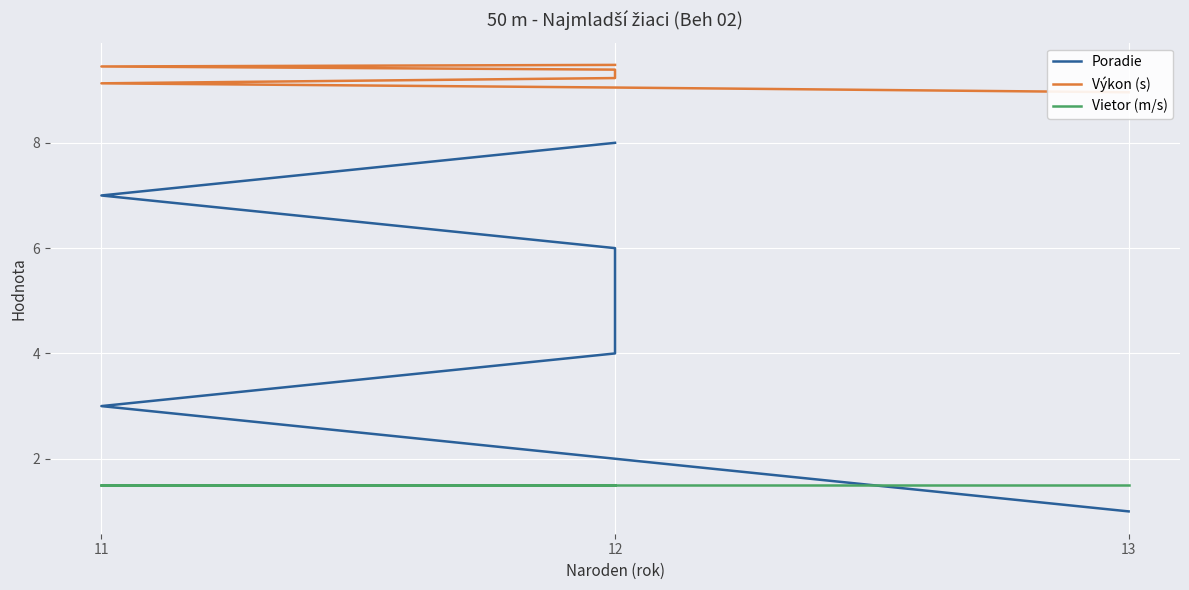

What is the value of the Poradie point at the 3rd from the left?

3.0